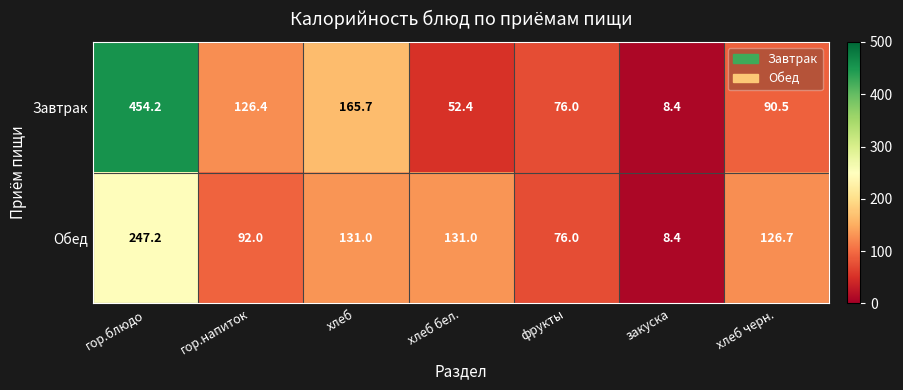

At which label does Обед first exceed 126?

гор.блюдо